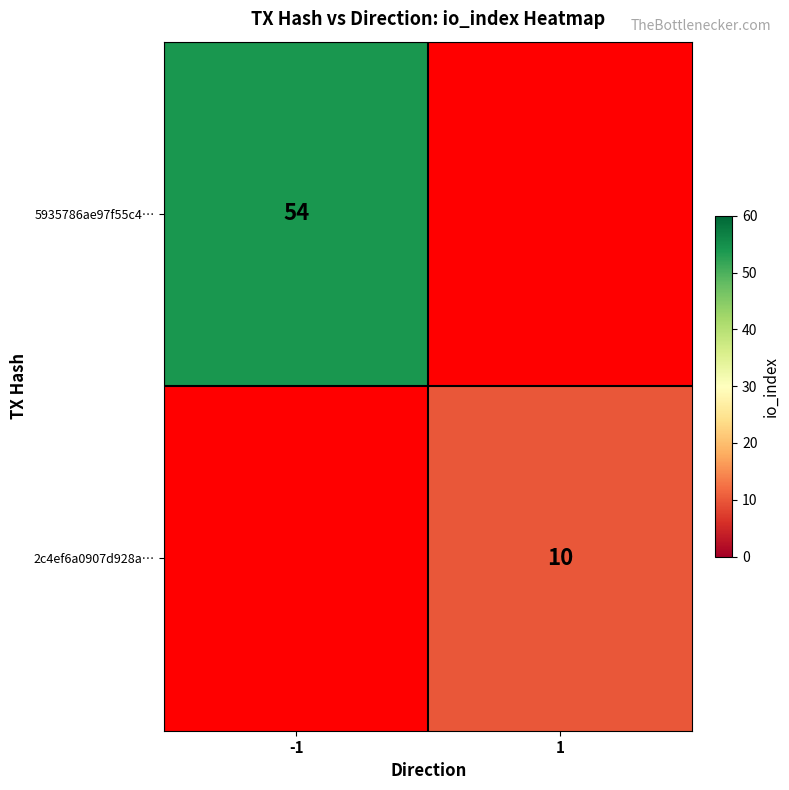

Is it true that 5935786ae97f55c4… equals 95 at -1?

False